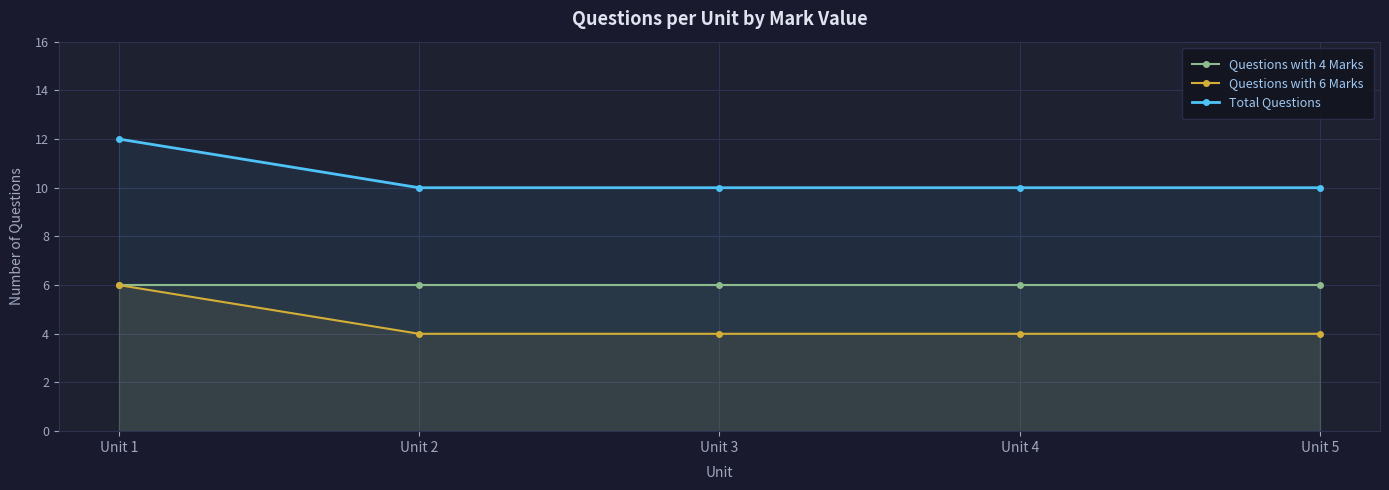

Which series has the widest spread of values?

Questions with 6 Marks